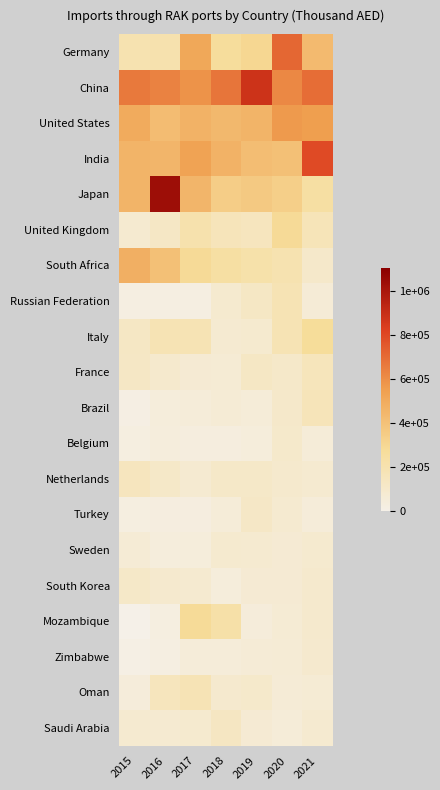

Reading right to left, transcribe all the data shown in this chart.

Germany: 2021=433801.7	2020=709527.0	2019=304567.6	2018=268786.9	2017=512089.9	2016=205919.7	2015=197039.1
China: 2021=692060.9	2020=617687.0	2019=880410.4	2018=672420.0	2017=586602.3	2016=635739.4	2015=660201.5
United States: 2021=552859.3	2020=564885.0	2019=456670.7	2018=440378.8	2017=466853.5	2016=423774.5	2015=499070.0
India: 2021=794030.1	2020=405869.1	2019=419489.1	2018=467906.2	2017=534197.9	2016=453827.5	2015=458661.6
Japan: 2021=241114.9	2020=335832.0	2019=363547.3	2018=346259.5	2017=455203.9	2016=1038940.0	2015=458339.1
United Kingdom: 2021=171201.7	2020=286002.4	2019=147630.3	2018=160330.9	2017=206709.8	2016=122722.7	2015=84158.8
South Africa: 2021=105433.2	2020=195685.1	2019=215379.9	2018=244595.6	2017=287497.1	2016=404979.1	2015=479665.3
Russian Federation: 2021=60711.0	2020=184697.0	2019=127198.3	2018=90100.8	2017=22966.1	2016=21555.6	2015=24054.7
Italy: 2021=271267.4	2020=183697.0	2019=86852.5	2018=80187.7	2017=183283.5	2016=183025.7	2015=126105.5
France: 2021=154702.7	2020=108527.7	2019=127722.9	2018=71599.6	2017=76236.5	2016=98077.1	2015=121690.9
Brazil: 2021=164825.4	2020=105892.6	2019=57592.5	2018=66161.4	2017=52158.5	2016=43738.1	2015=17815.6
Belgium: 2021=59081.2	2020=100344.2	2019=46454.0	2018=37037.9	2017=36364.1	2016=40061.5	2015=29504.2
Netherlands: 2021=83215.5	2020=98463.1	2019=115963.9	2018=111764.7	2017=78913.4	2016=112464.6	2015=149401.6
Turkey: 2021=54228.5	2020=83490.7	2019=119211.8	2018=58629.0	2017=30216.7	2016=30855.8	2015=26590.6
Sweden: 2021=87069.3	2020=77225.0	2019=81760.4	2018=87071.6	2017=43880.7	2016=42948.9	2015=68428.5
South Korea: 2021=96814.4	2020=74115.6	2019=75525.4	2018=45501.4	2017=84815.8	2016=94262.4	2015=113454.4
Mozambique: 2021=98584.9	2020=69699.9	2019=49661.7	2018=224434.2	2017=280553.9	2016=27009.7	2015=0.0
Zimbabwe: 2021=92385.6	2020=67271.9	2019=61576.4	2018=54649.5	2017=52934.9	2016=21533.4	2015=13835.8
Oman: 2021=71828.2	2020=60349.4	2019=102449.0	2018=90275.8	2017=176394.0	2016=152273.7	2015=49993.1
Saudi Arabia: 2021=83970.8	2020=58546.7	2019=75133.2	2018=137213.9	2017=87763.6	2016=78789.6	2015=84741.5